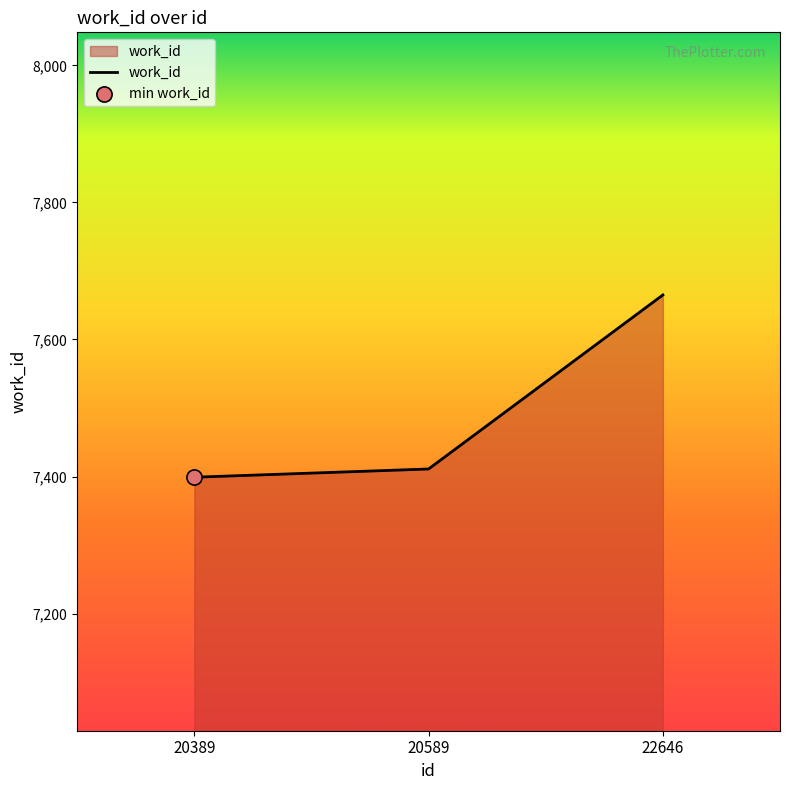

Approximately how many times larger is the value at 20589 compared to 22646?

1.0